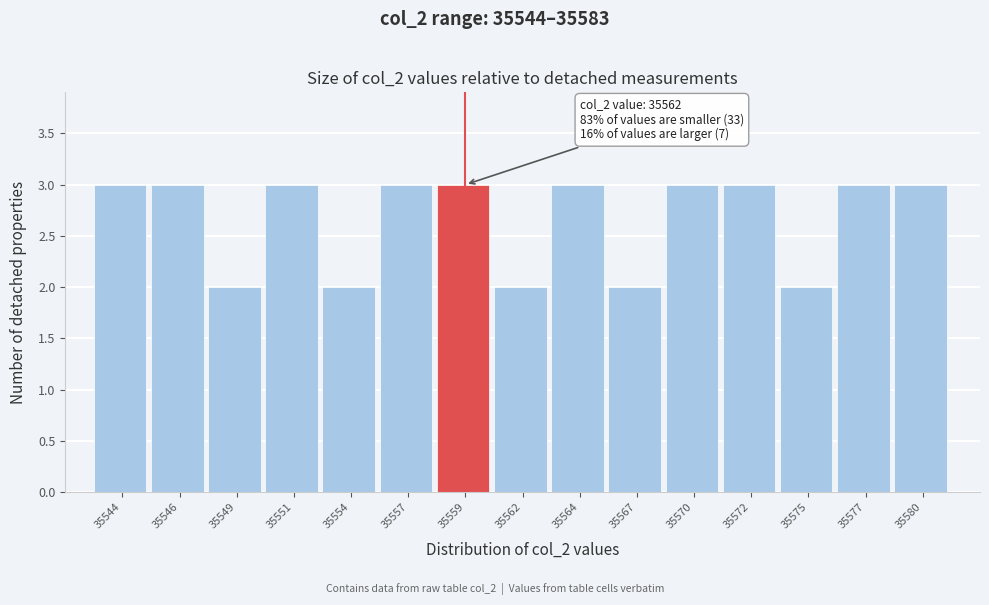

Reading left to right, what are all the values shown in this chart?

3	3	2	3	2	3	3	2	3	2	3	3	2	3	3